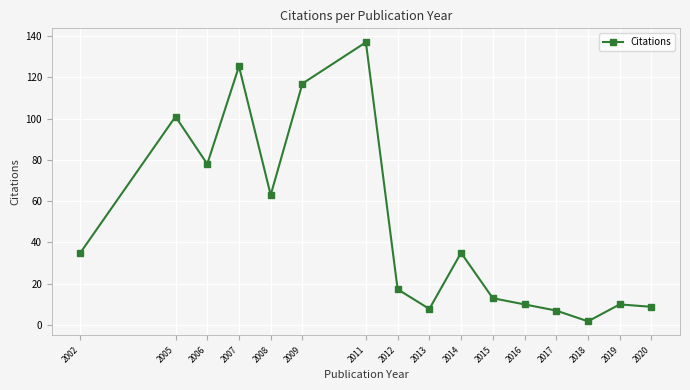

Which label corresponds to the smallest value in the chart?

2018